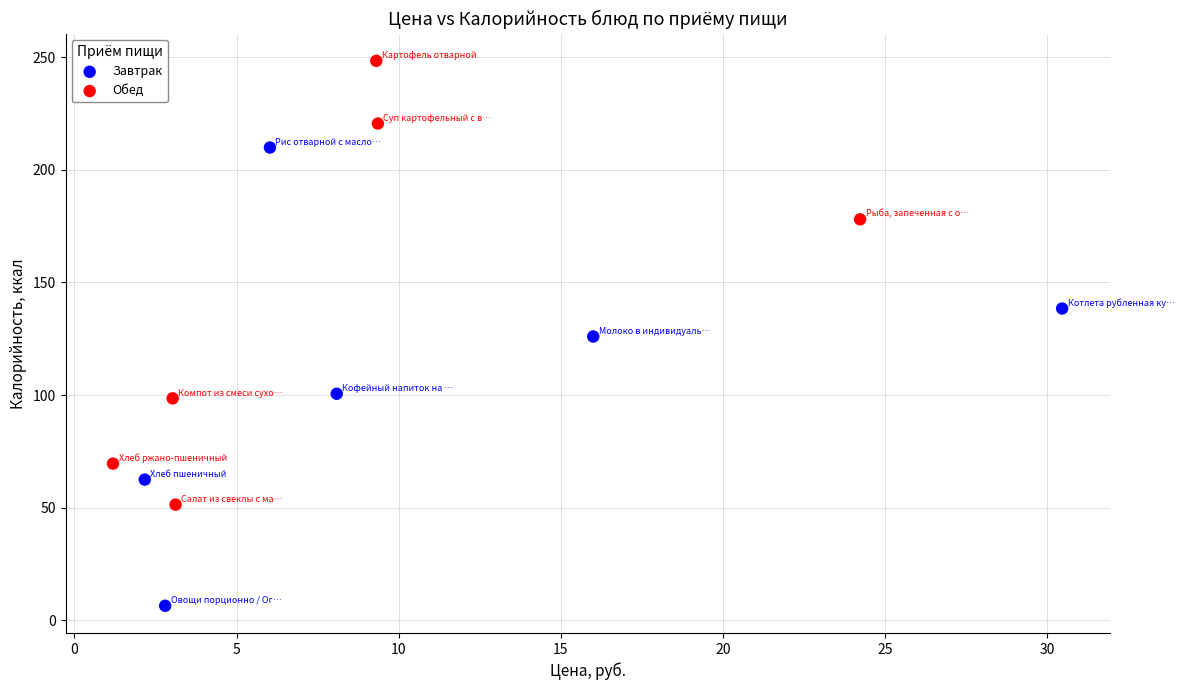

Which series has the largest Y range (max minus min)?

Завтрак